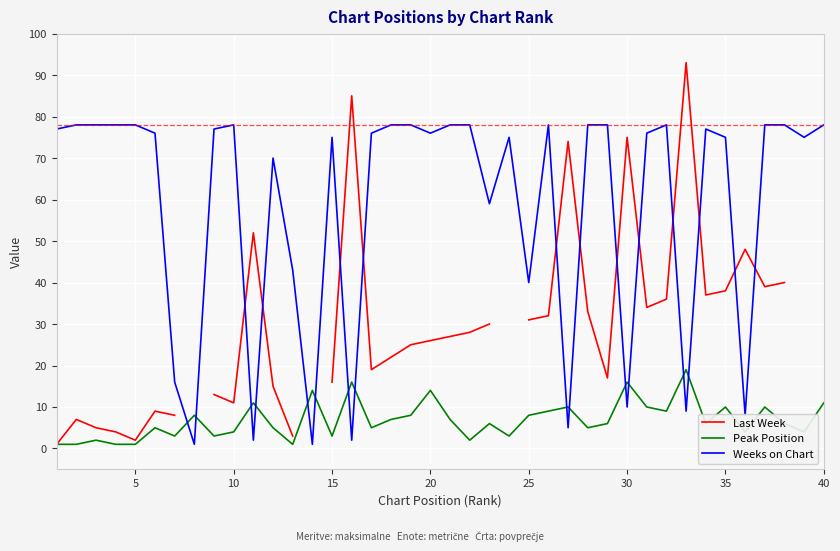

The value of Weeks on Chart at 40 is 35.9. True or false?

False